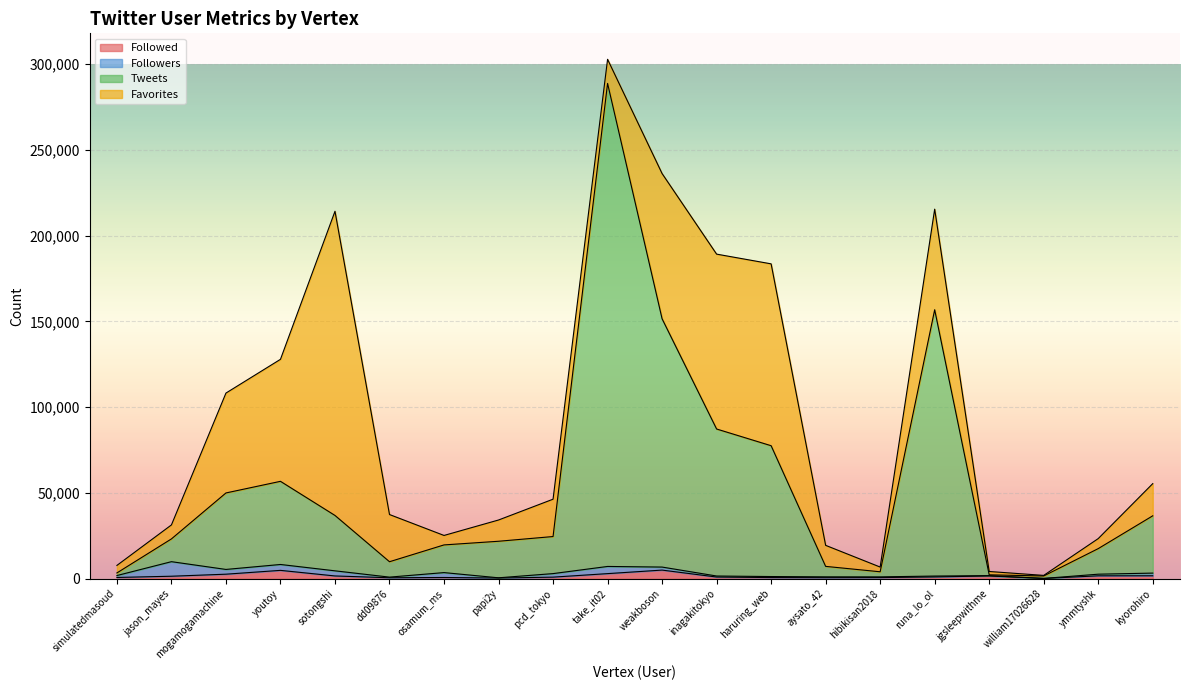

Read the Followed value at hibikisan2018.

625